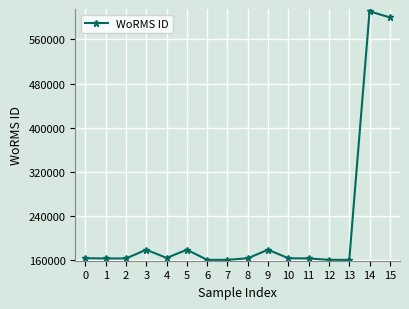

What is the value of the 10th point from the left?

178946